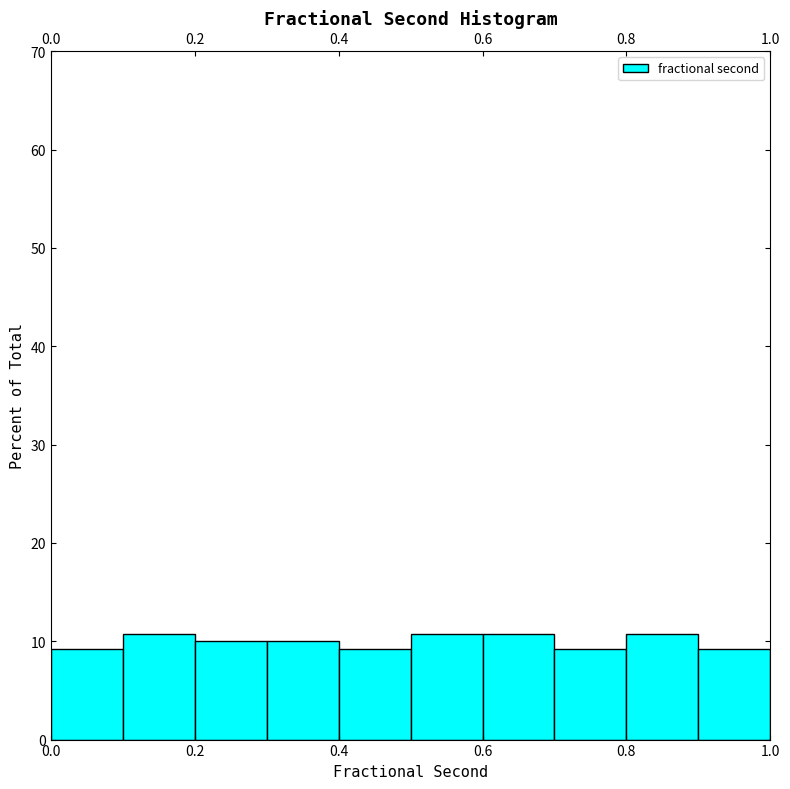

How tall is the bar that spans 0.4 to 0.5 on the x-axis? The values are not printed on the chart, so give them approximately, as read against the axis.

9